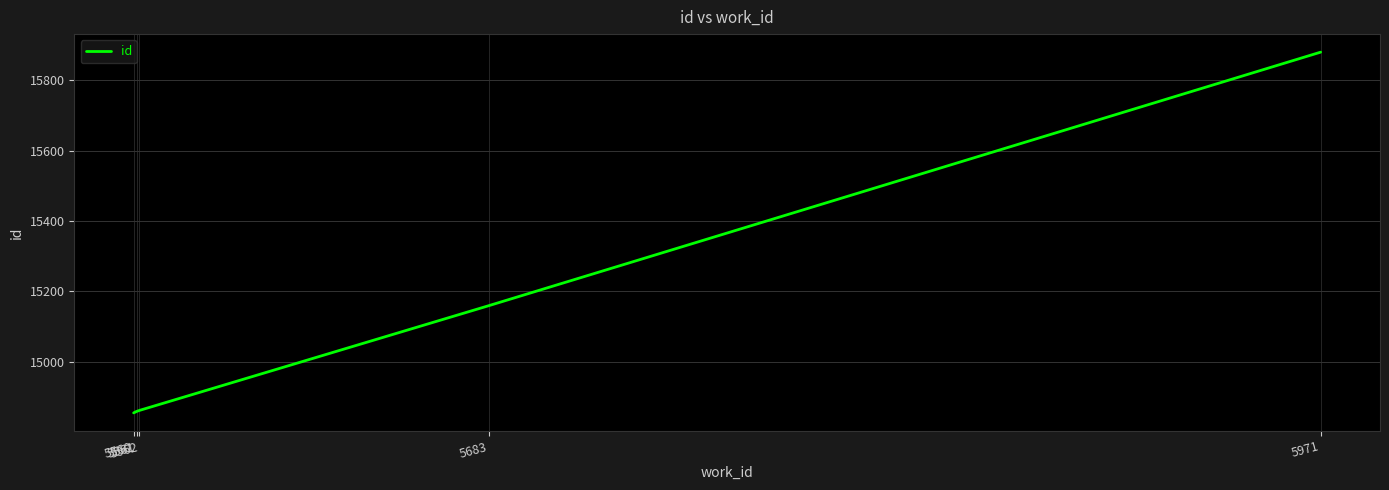

What is the difference between the maximum and minimum values?

1026